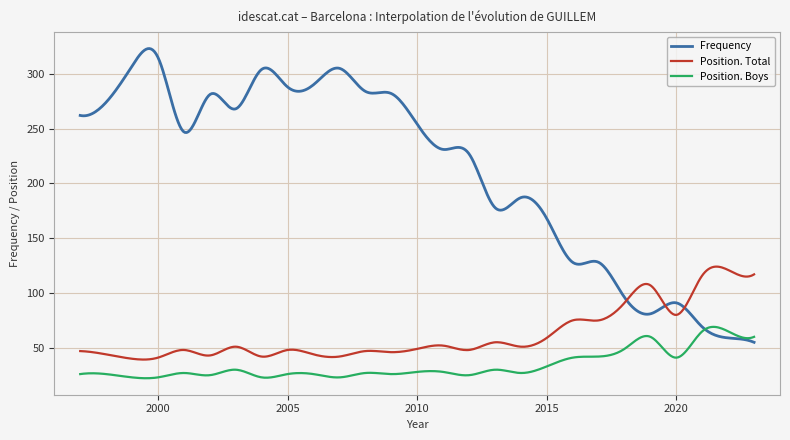

What is the lowest value of the Position. Boys series?

22.2